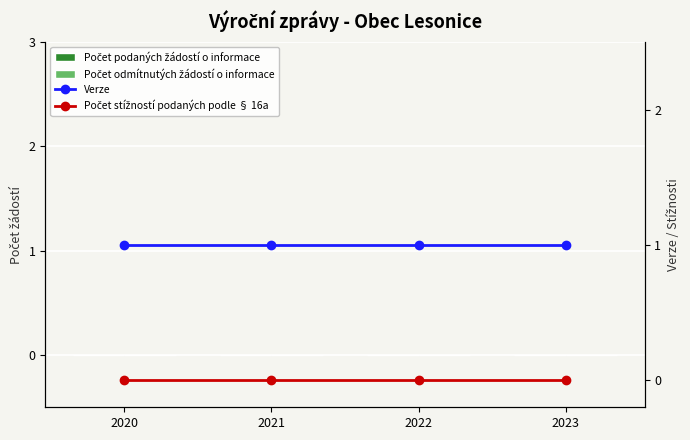

Does the chart contain stacked bars?

No